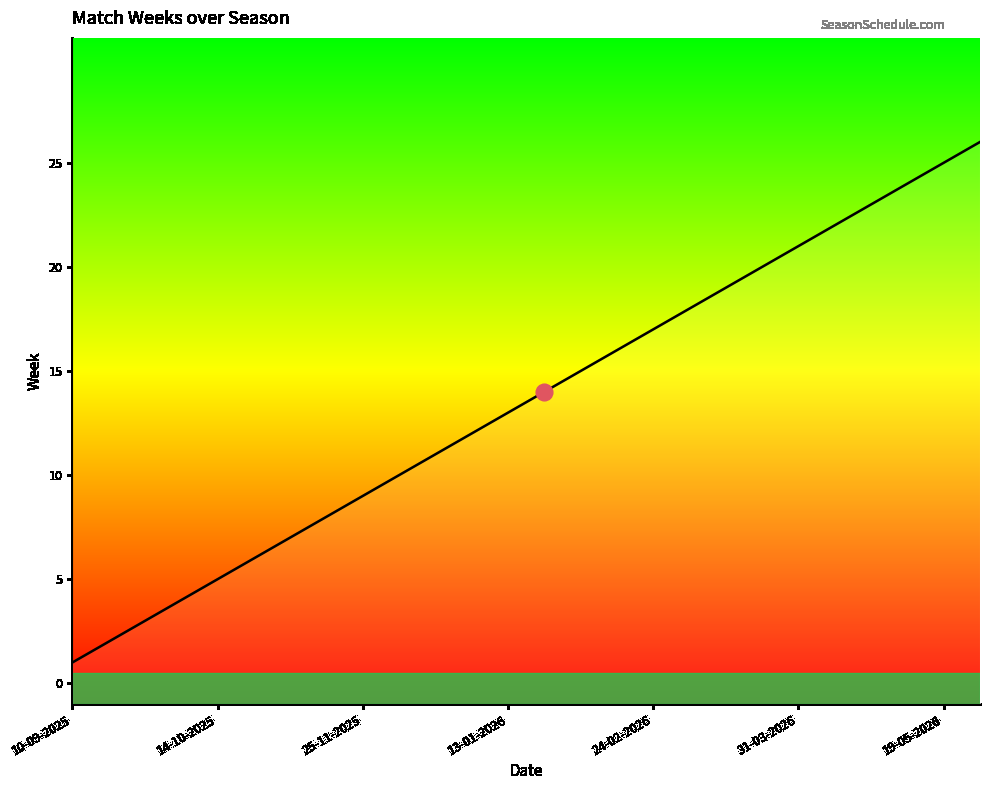

What is the label of the 18th point from the right?

25-11-2025